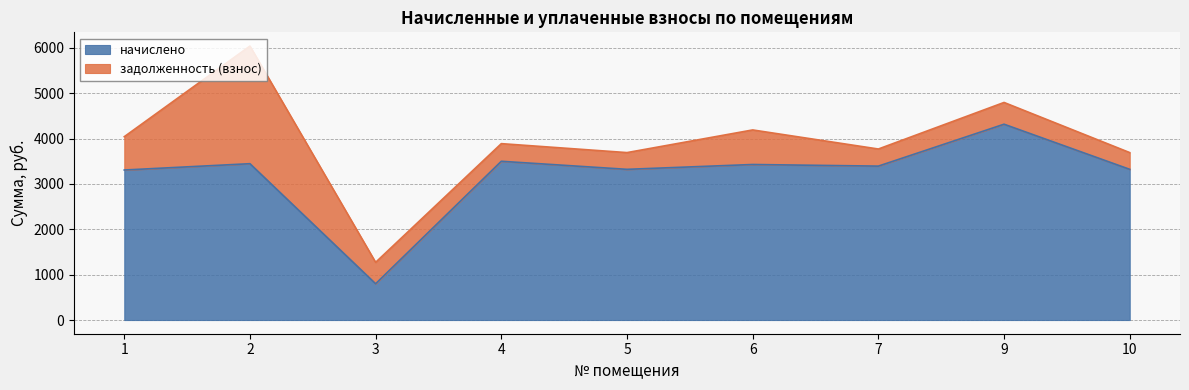

At which label is the value closest to 2558?

1